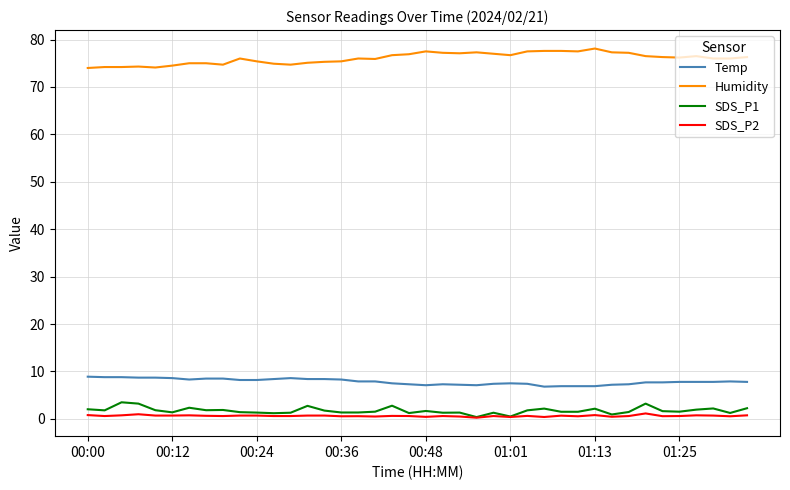

Which series has the largest total across all categories?

Humidity